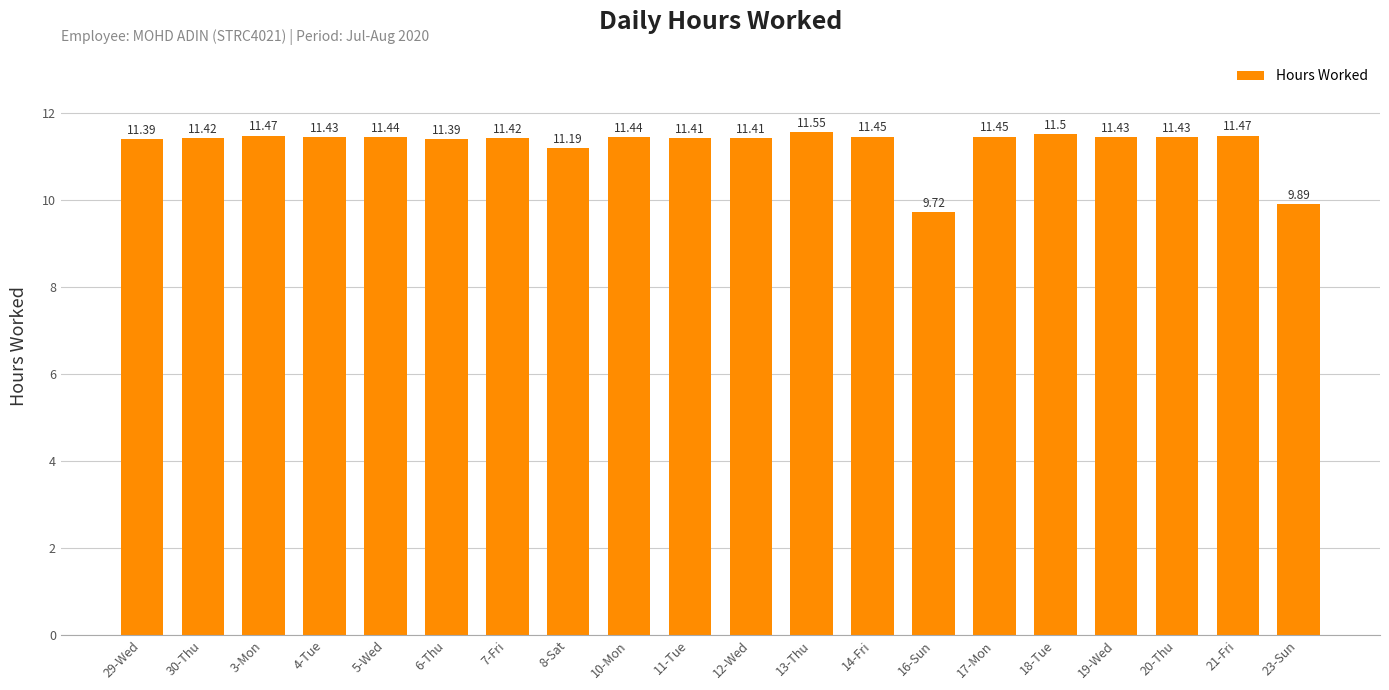

What is the label of the 5th bar from the left?

5-Wed